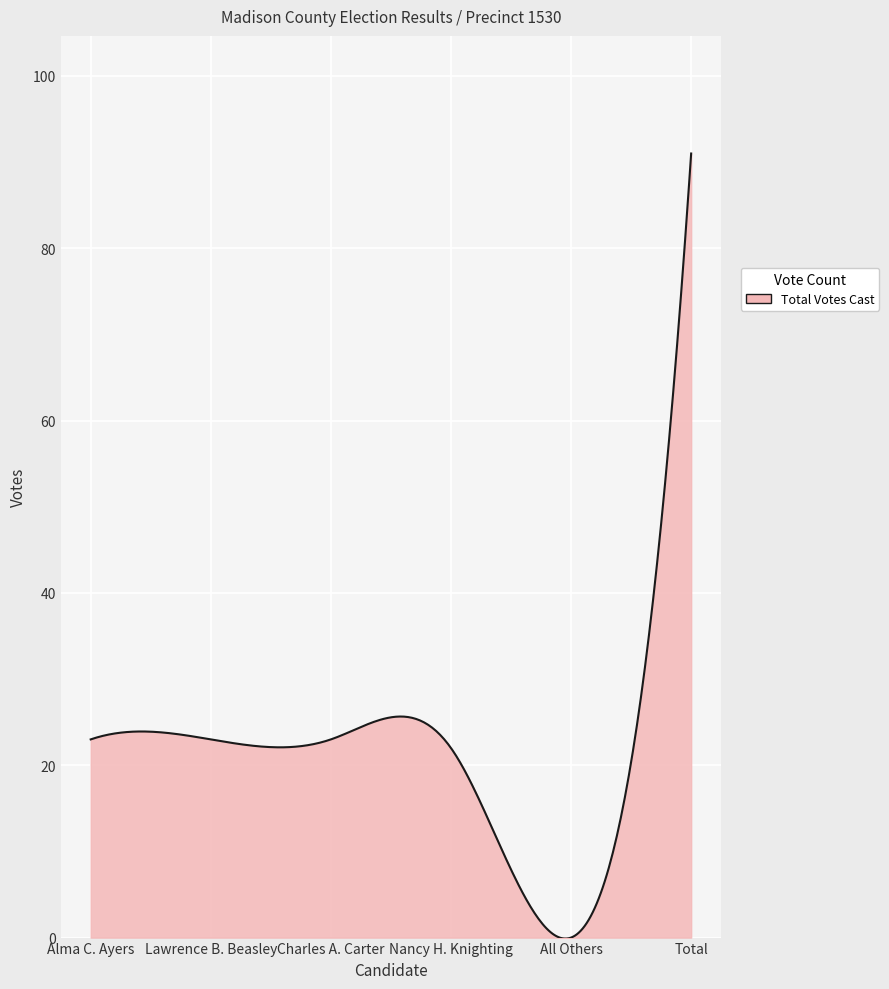

What is the greatest value displayed?

91.0